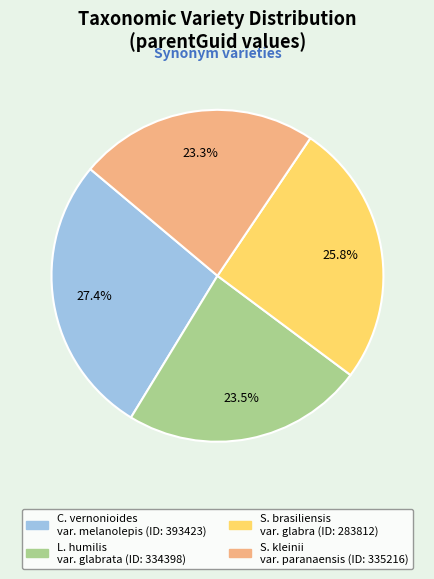

Does any single category account for the majority?

No